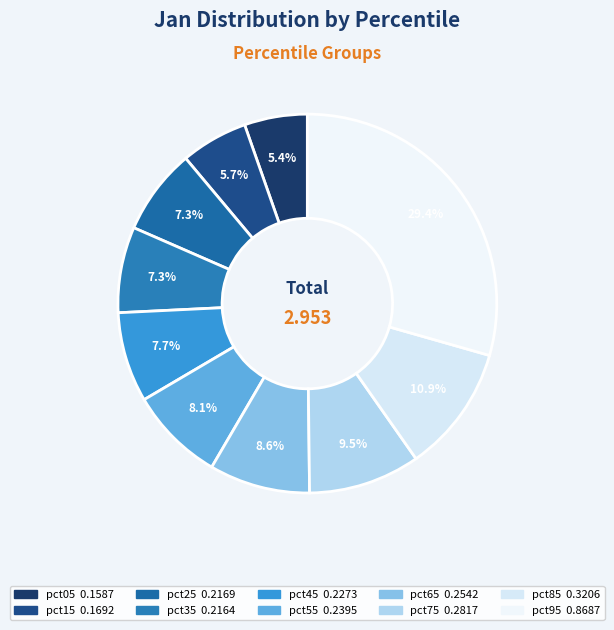

Count the number of slices in the pie.

10